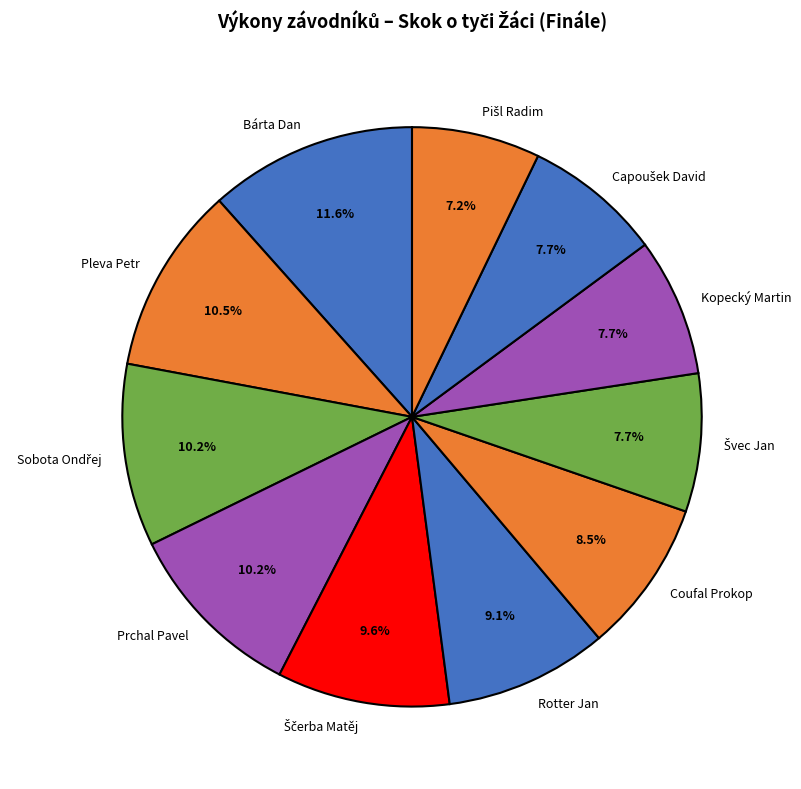

Approximately how many times larger is the value at Pleva Petr compared to Coufal Prokop?

1.2